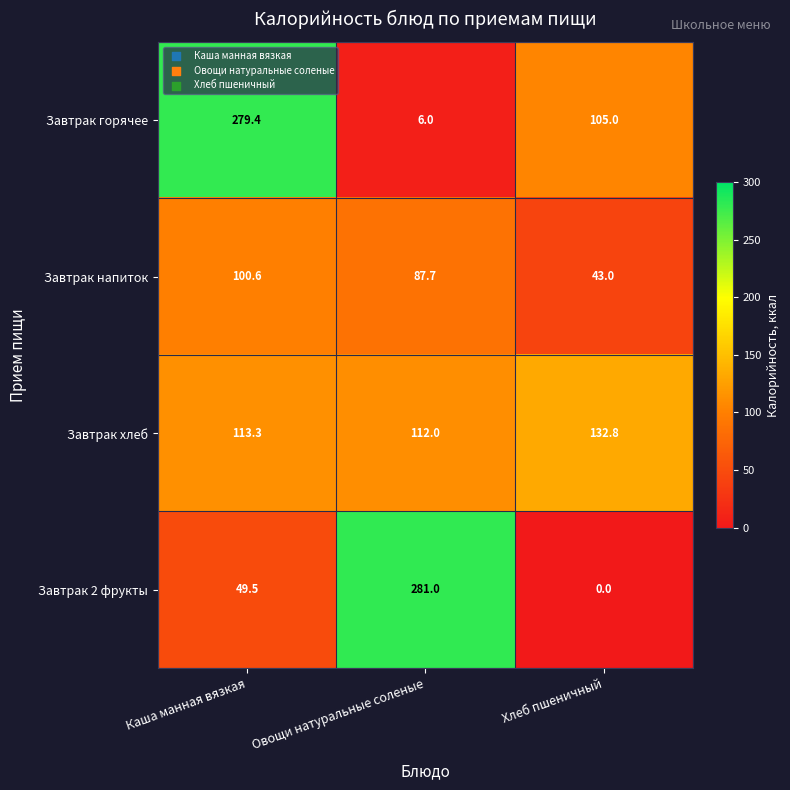

What is the difference between the highest and lowest values at Овощи натуральные соленые?

275.0